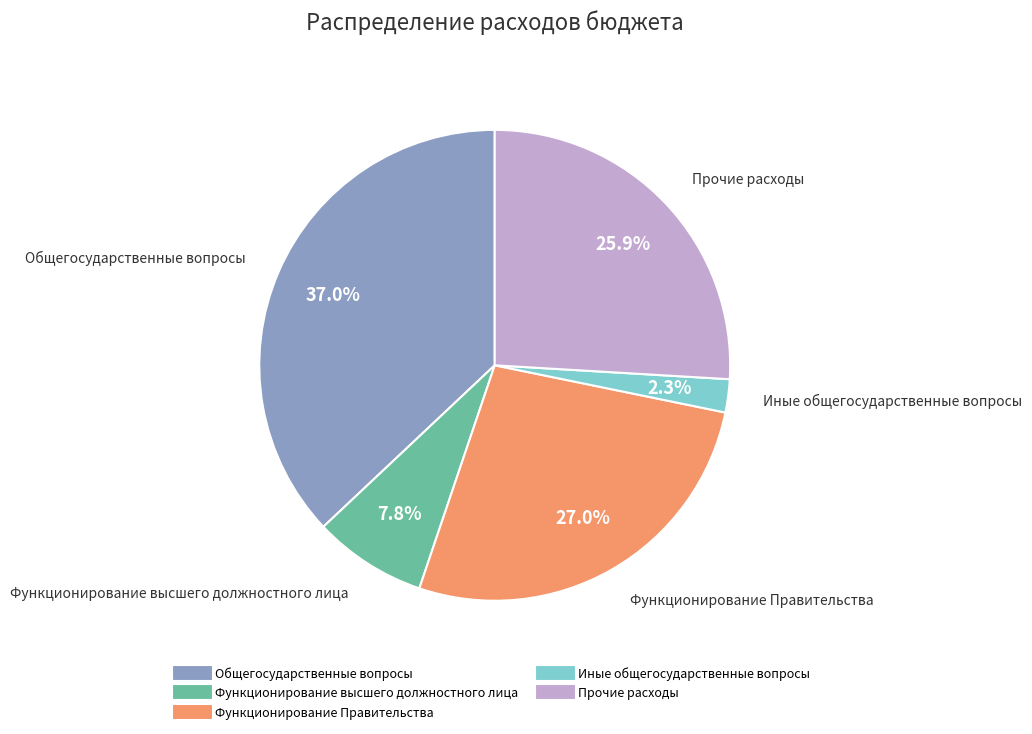

Is it true that Функционирование Правительства is 27% of the pie?

True